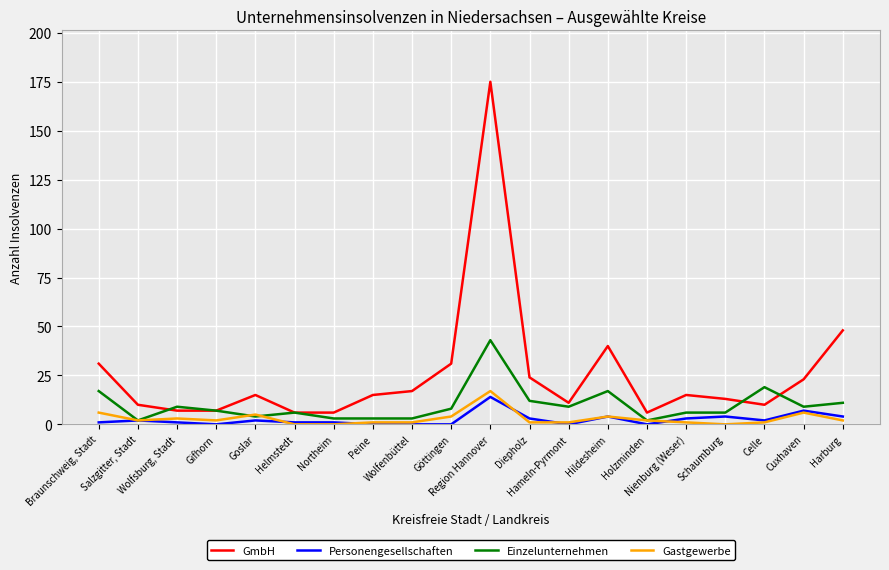

Which series has the largest total across all categories?

GmbH